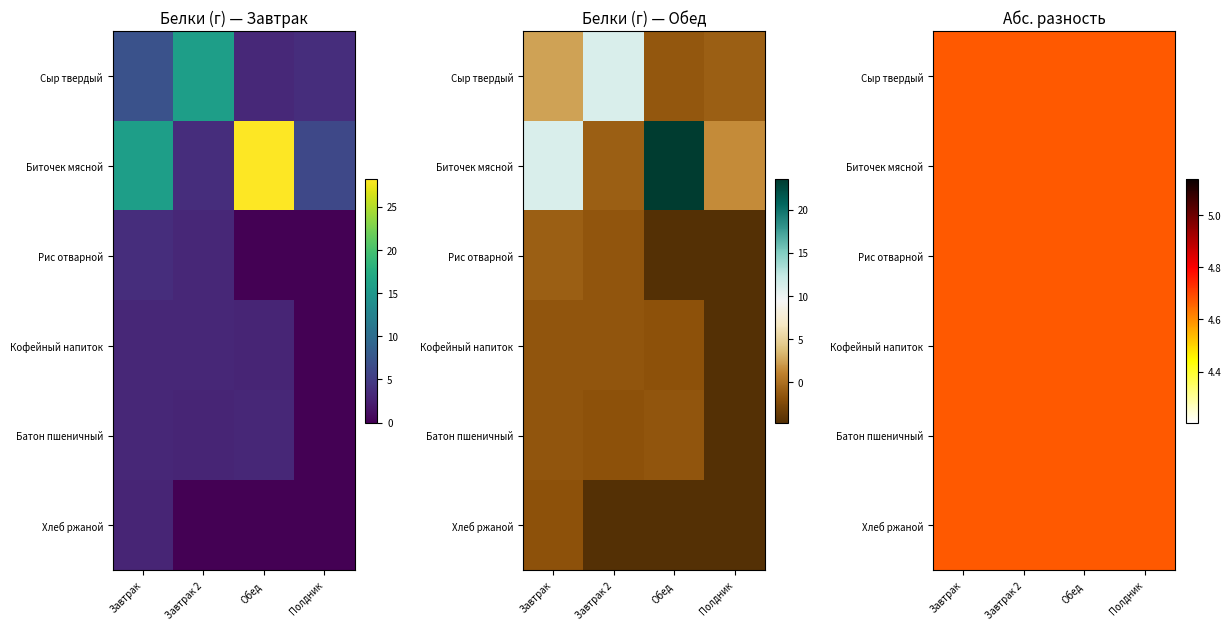

What is the average value of the Завтрак series?

6.0